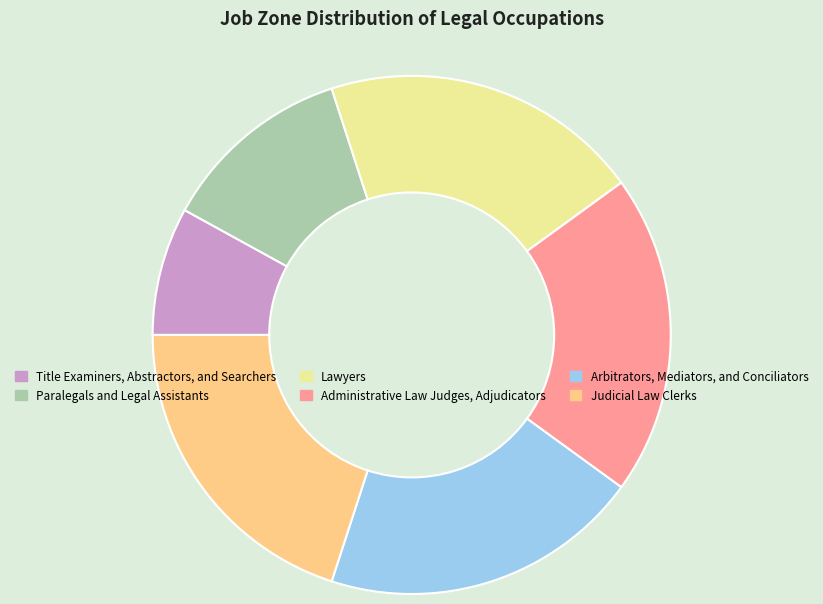

Which slice is the smallest?

Title Examiners, Abstractors, and Searchers